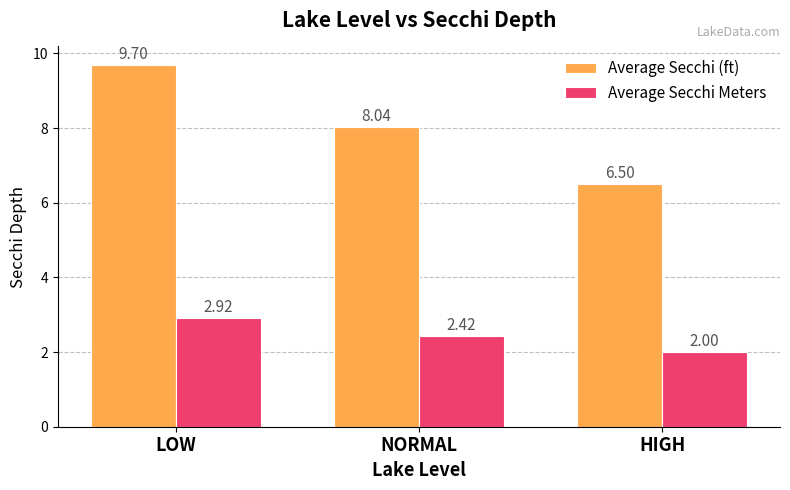

How many bars are there in each group?

2